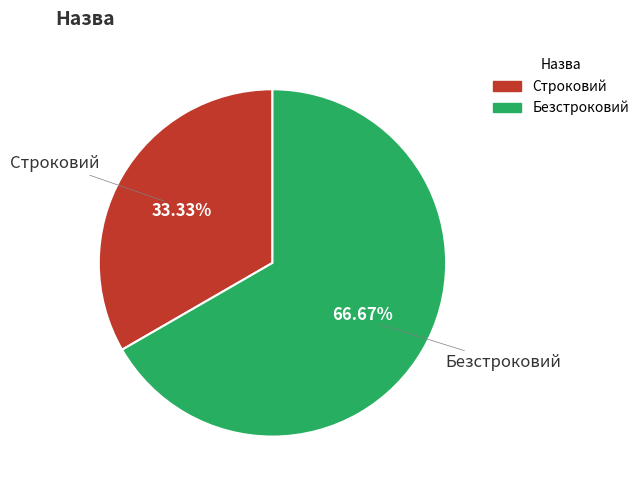

What percentage do Строковий and Безстроковий together represent?

100.0%